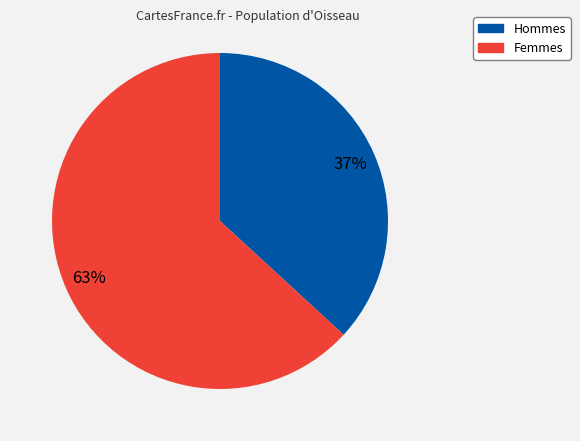

To the nearest percent, what is the average slice percentage?

50%